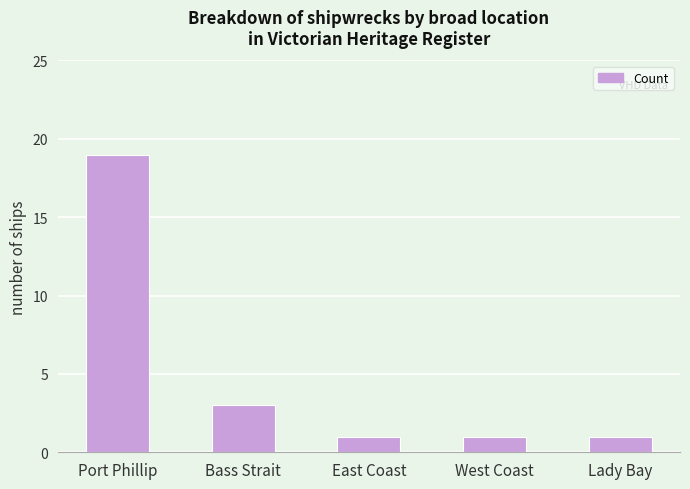

At which label is the value closest to 10?

Bass Strait